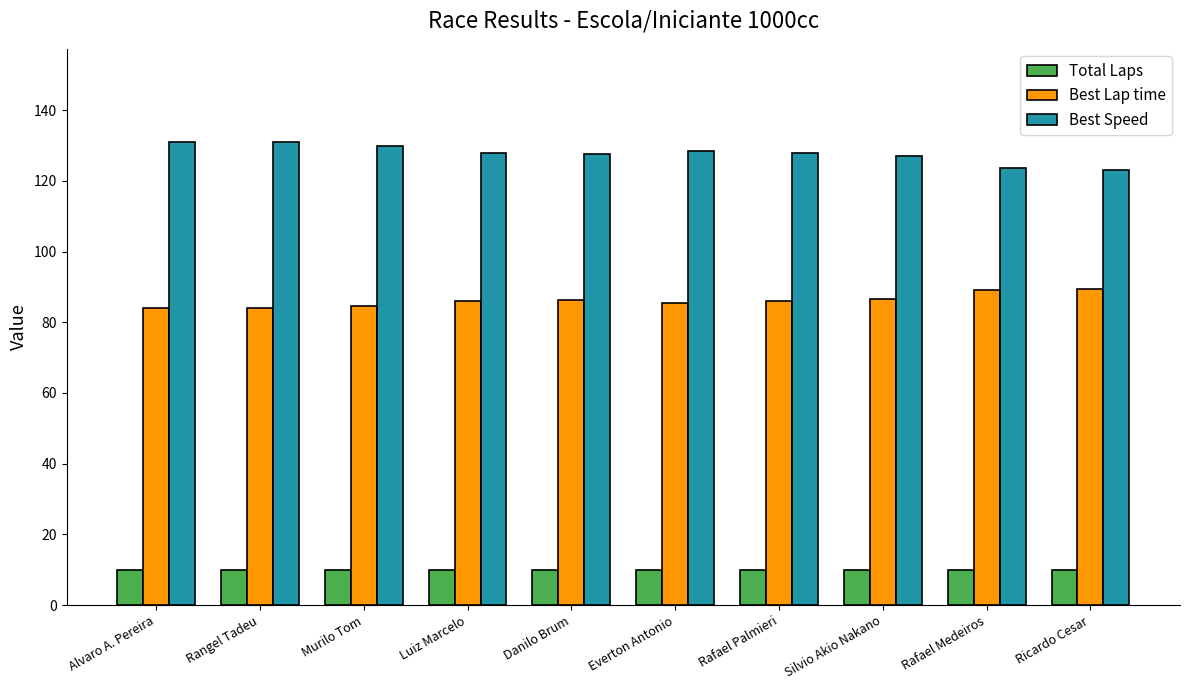

What is the total value across all series at Rafael Medeiros?

222.6